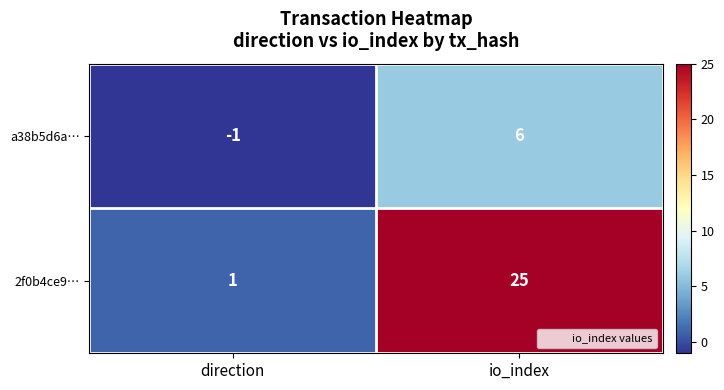

At which label is a38b5d6a… closest to 2?

direction